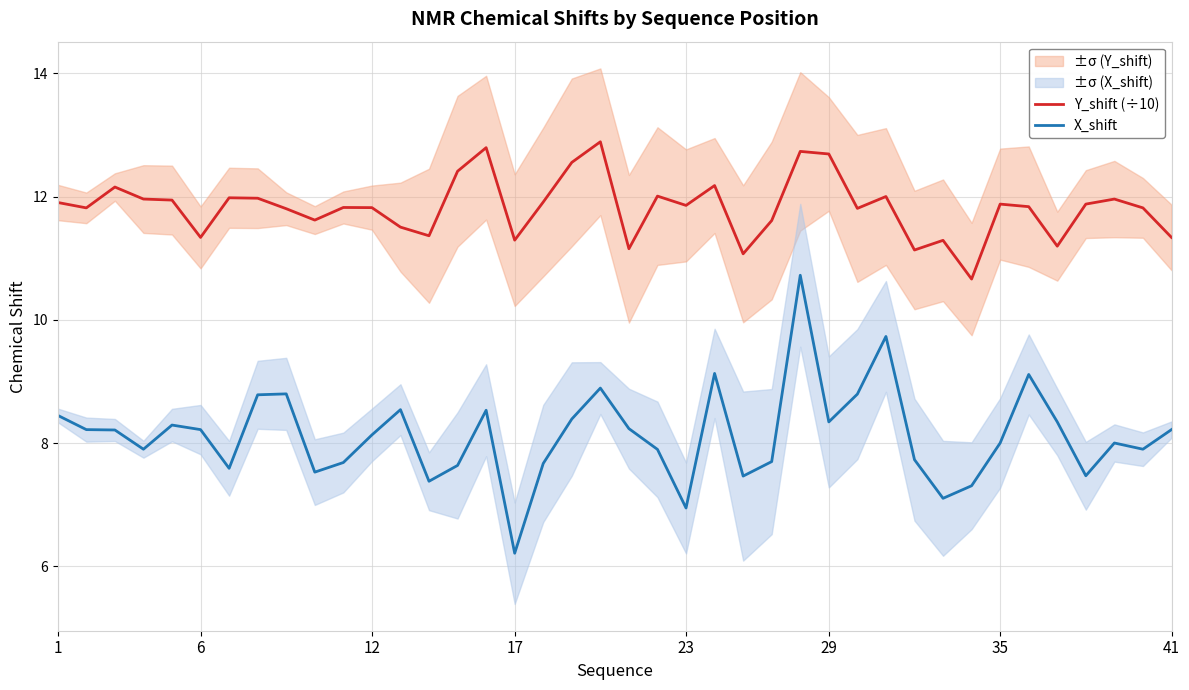

True or false: Y_shift (÷10) and X_shift cross at least once.

False